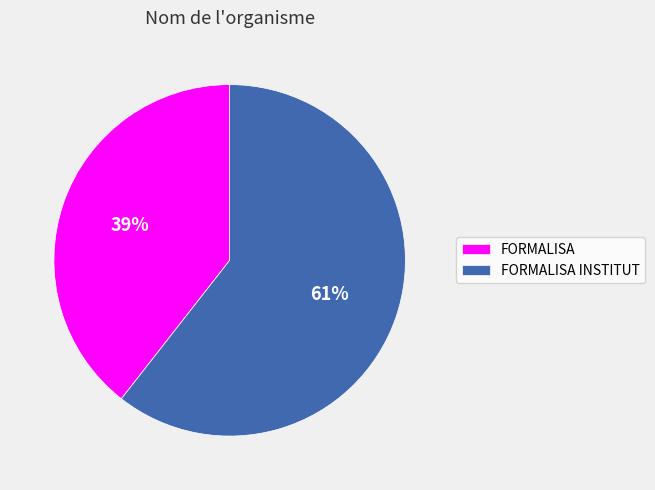

Which has a higher value, FORMALISA or FORMALISA INSTITUT?

FORMALISA INSTITUT